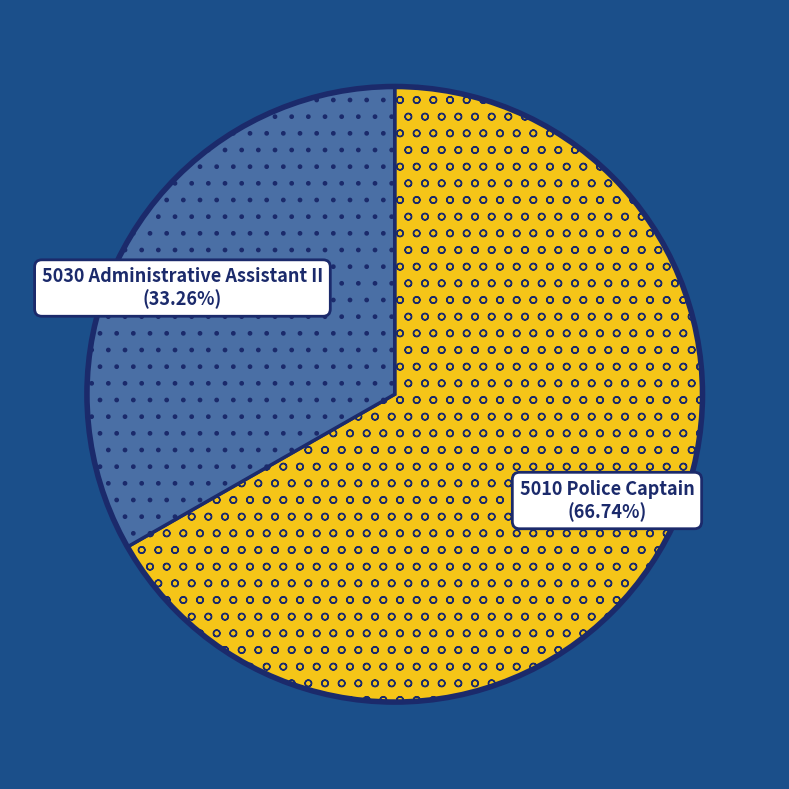

True or false: 5030 Administrative Assistant II accounts for 44% of the total.

False